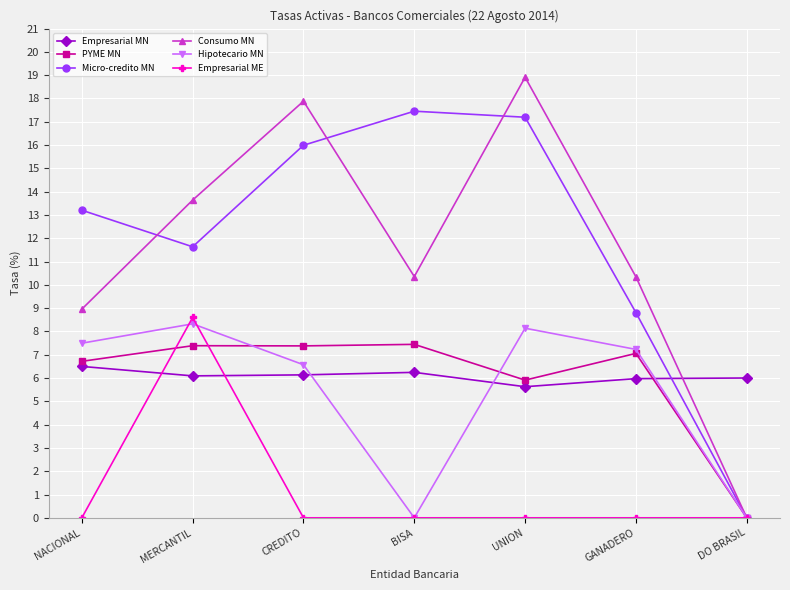

What value does the Empresarial MN series have at UNION?

5.6